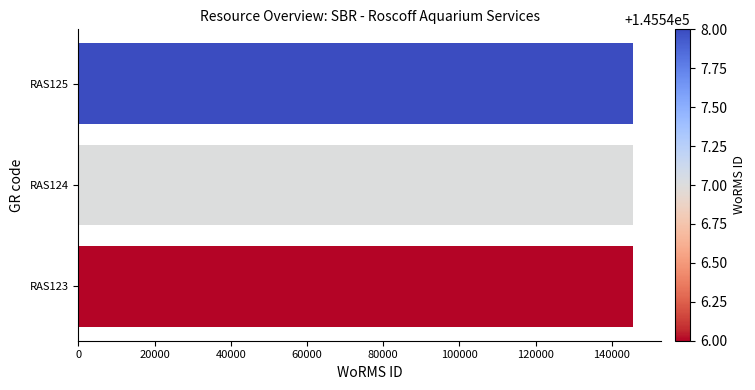

What is the smallest value displayed?

145546